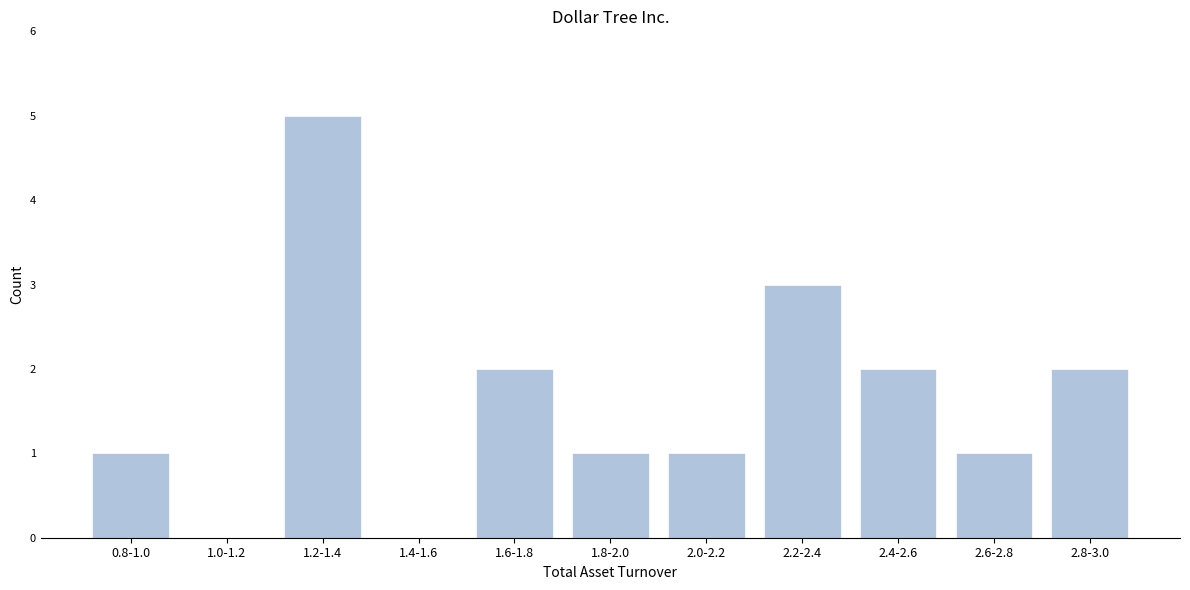

What is the sum of the values at 2.2-2.4 and 2.6-2.8?

4